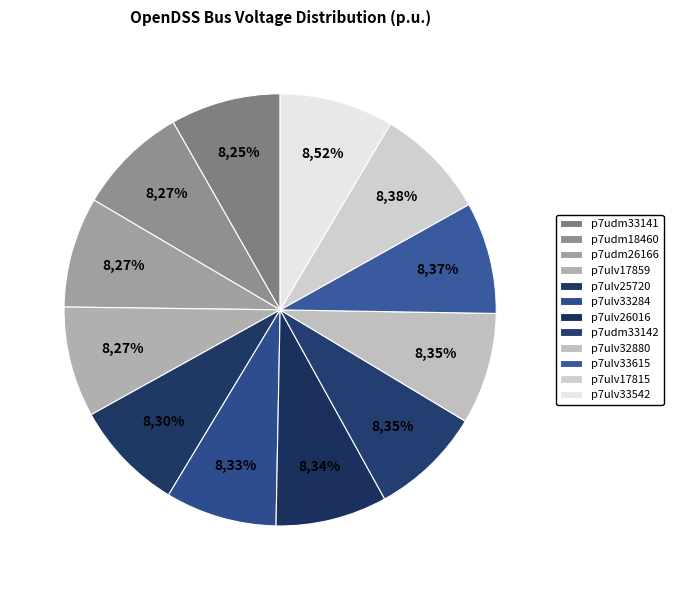

What is the smallest slice in the pie chart?

p7udm33141